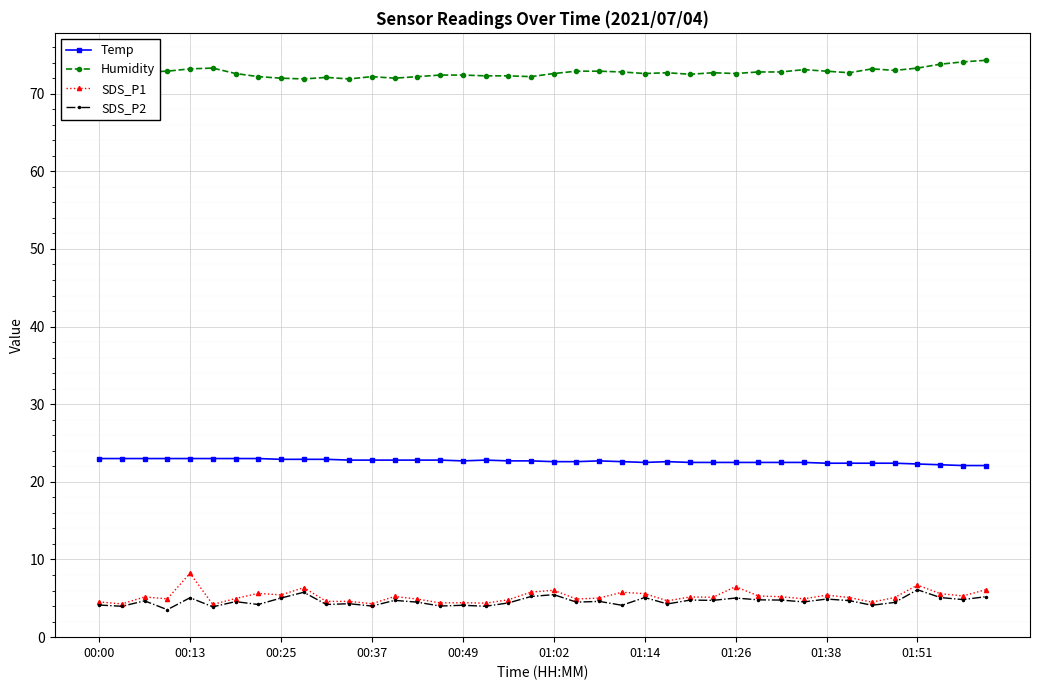

What is the value of the SDS_P2 point at the 25th from the left?

5.1